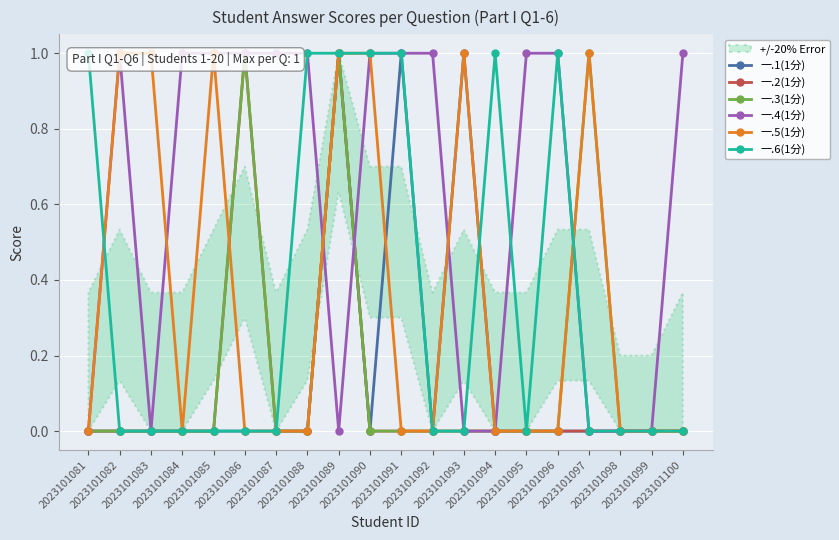

Rank the series by their maximum value, from highest to lowest.

一.1(1分), 一.2(1分), 一.3(1分), 一.4(1分), 一.5(1分), 一.6(1分)